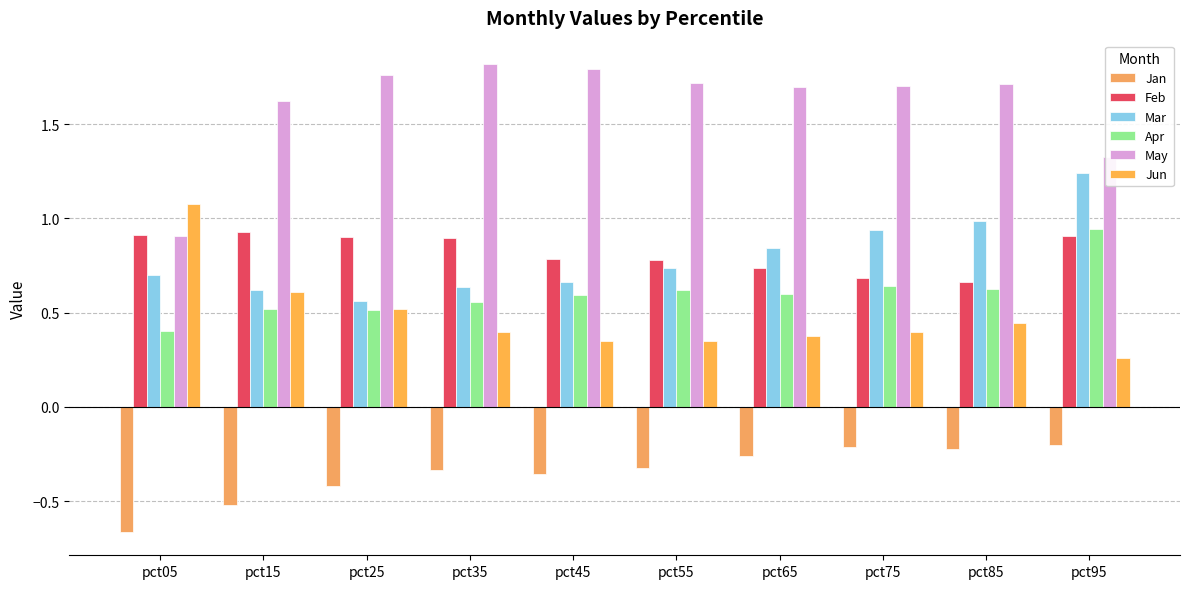

Reading right to left, list all the values displayed in this chart.

Jan: pct95=-0.2	pct85=-0.2	pct75=-0.2	pct65=-0.3	pct55=-0.3	pct45=-0.4	pct35=-0.3	pct25=-0.4	pct15=-0.5	pct05=-0.7
Feb: pct95=0.9	pct85=0.7	pct75=0.7	pct65=0.7	pct55=0.8	pct45=0.8	pct35=0.9	pct25=0.9	pct15=0.9	pct05=0.9
Mar: pct95=1.2	pct85=1.0	pct75=0.9	pct65=0.8	pct55=0.7	pct45=0.7	pct35=0.6	pct25=0.6	pct15=0.6	pct05=0.7
Apr: pct95=0.9	pct85=0.6	pct75=0.6	pct65=0.6	pct55=0.6	pct45=0.6	pct35=0.6	pct25=0.5	pct15=0.5	pct05=0.4
May: pct95=1.3	pct85=1.7	pct75=1.7	pct65=1.7	pct55=1.7	pct45=1.8	pct35=1.8	pct25=1.8	pct15=1.6	pct05=0.9
Jun: pct95=0.3	pct85=0.4	pct75=0.4	pct65=0.4	pct55=0.4	pct45=0.3	pct35=0.4	pct25=0.5	pct15=0.6	pct05=1.1